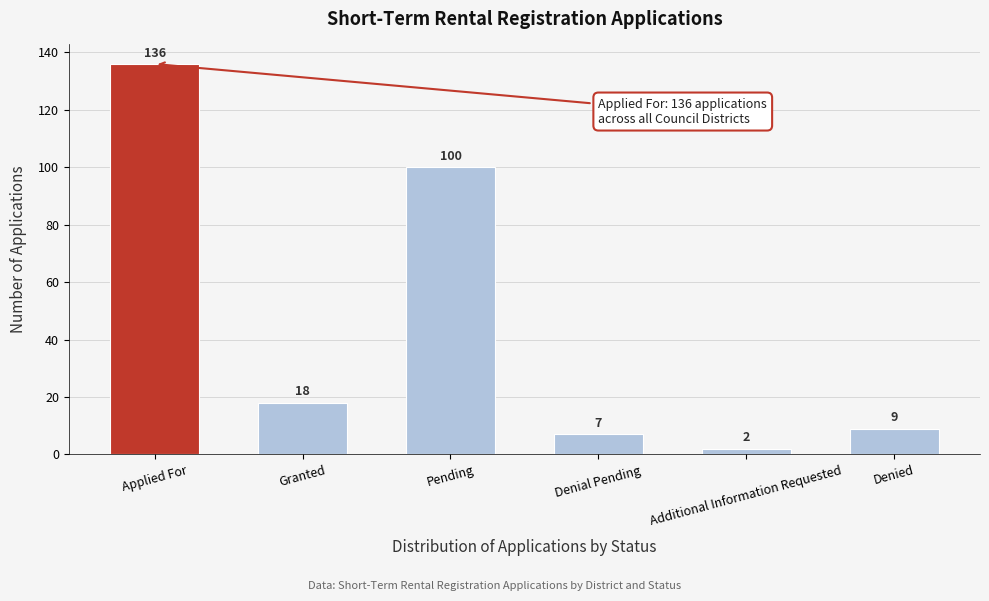

Reading left to right, extract all data points from this chart.

136	18	100	7	2	9